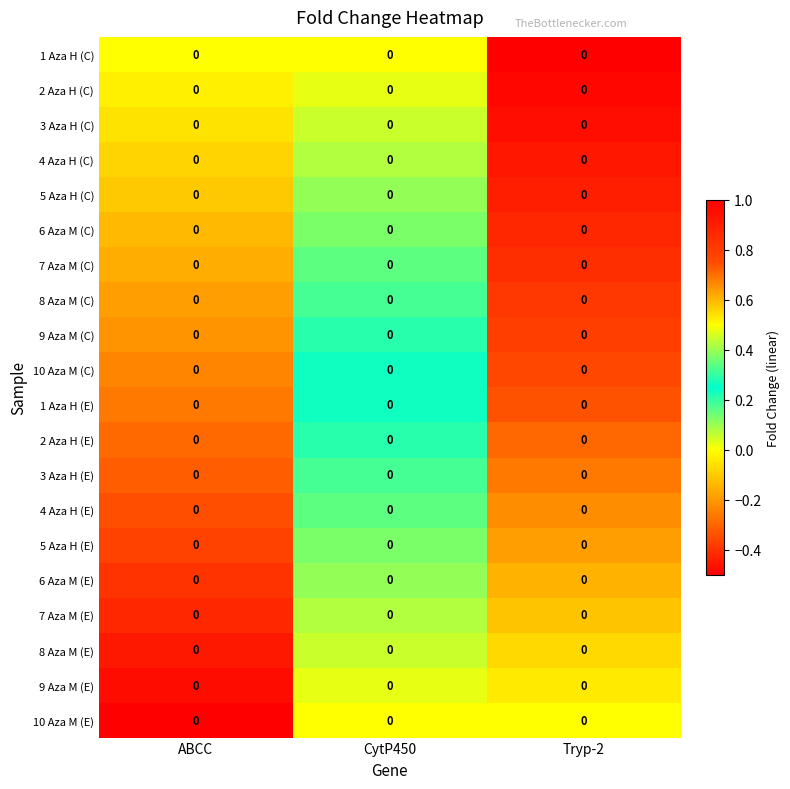

The 7 Aza M (E) series shows -0.6 at ABCC. True or false?

False